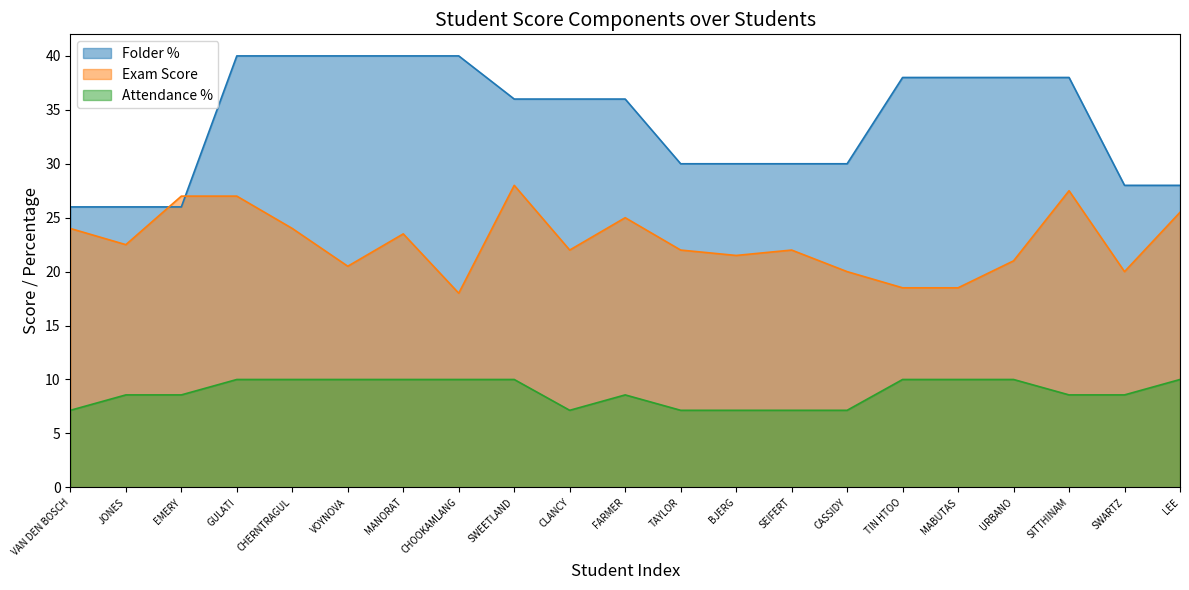

True or false: Attendance % has more than 1 points higher than both neighbors.

False